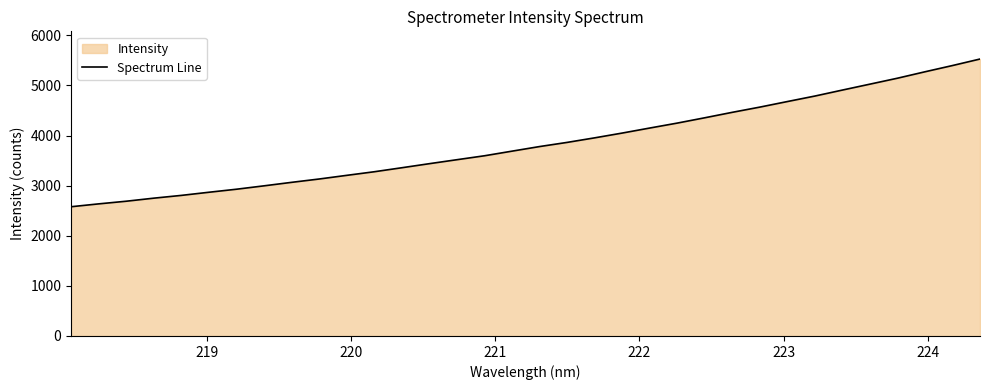

What is the maximum value shown in the chart?

5527.9